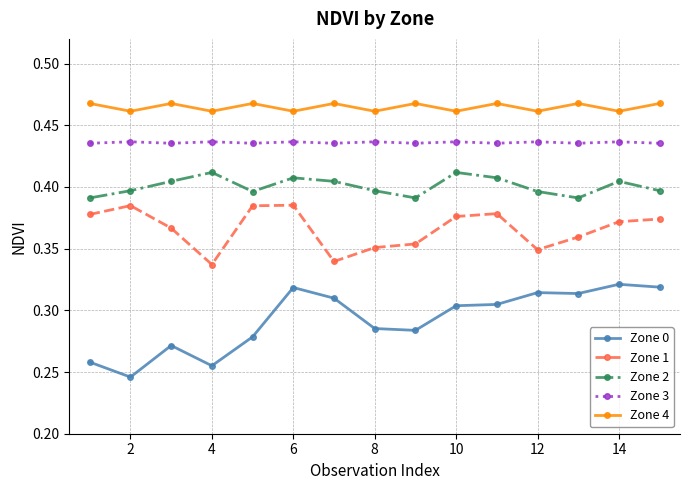

How many interior local valleys does the Zone 2 series have?

3